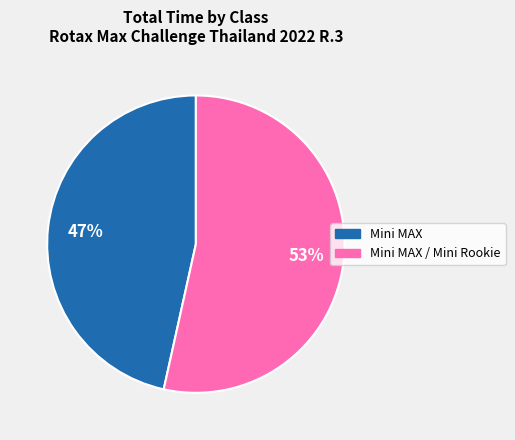

Rank the categories by value from lowest to highest.

Mini MAX, Mini MAX / Mini Rookie